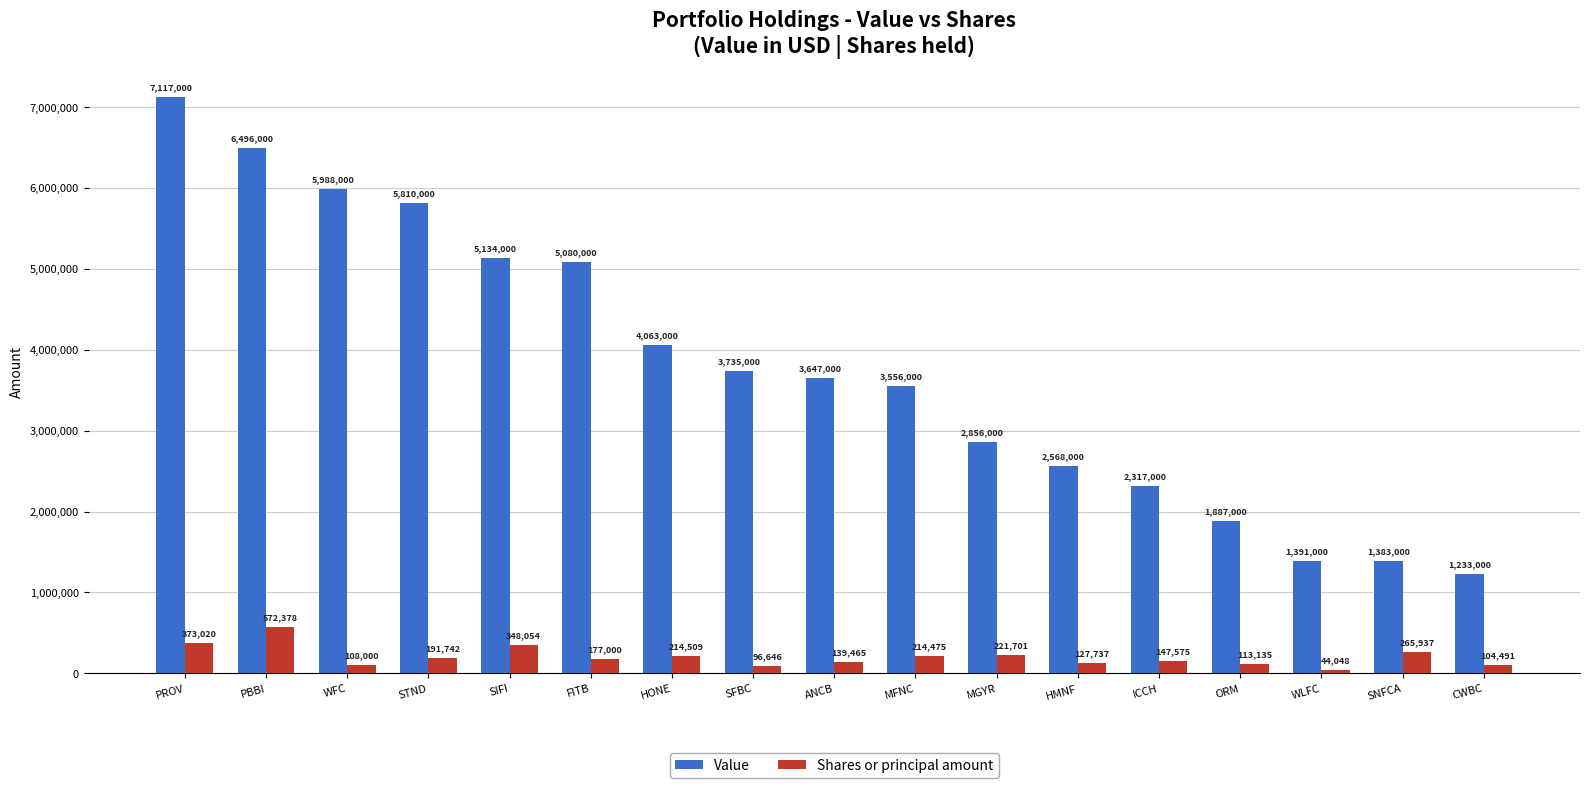

What are all the series names shown in the legend?

Value, Shares or principal amount